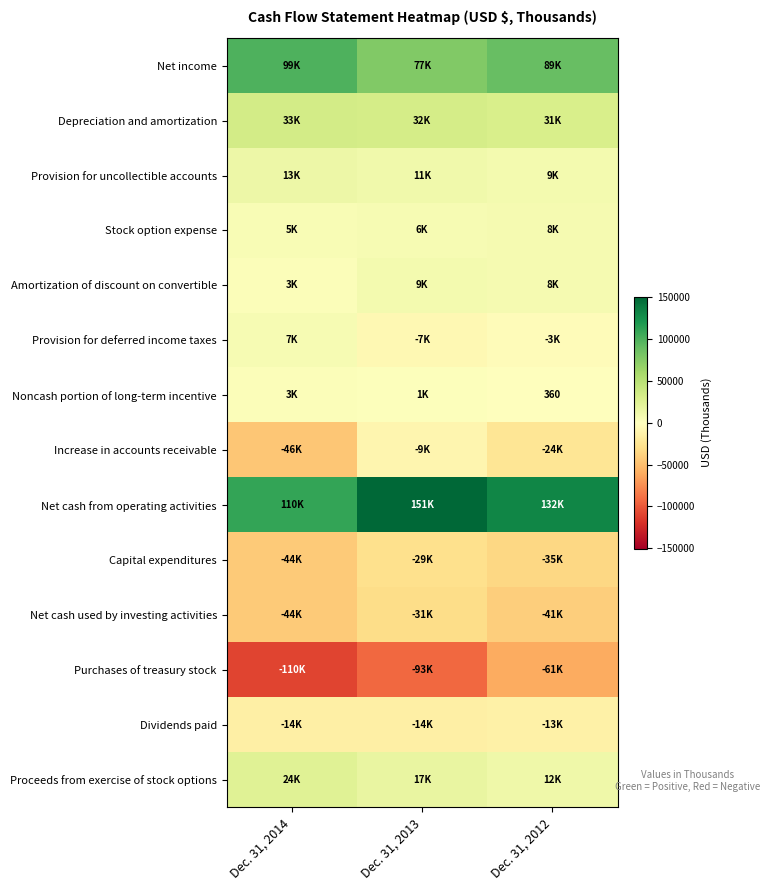

Which category has the lowest value across all series?

Dec. 31, 2014